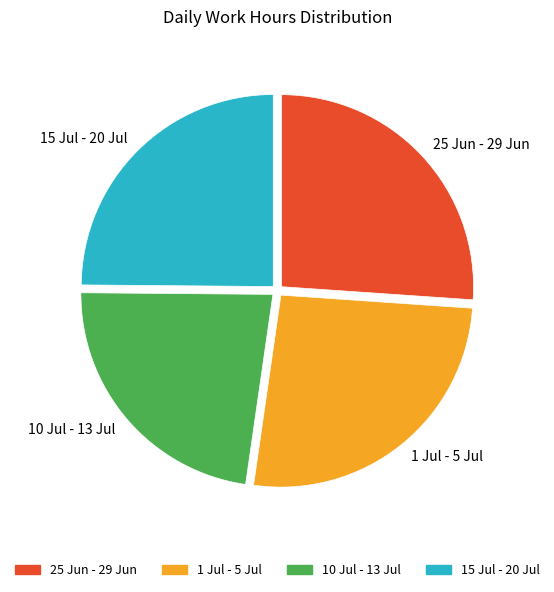

Is the sum of 25 Jun - 29 Jun and 1 Jul - 5 Jul greater than half?

Yes